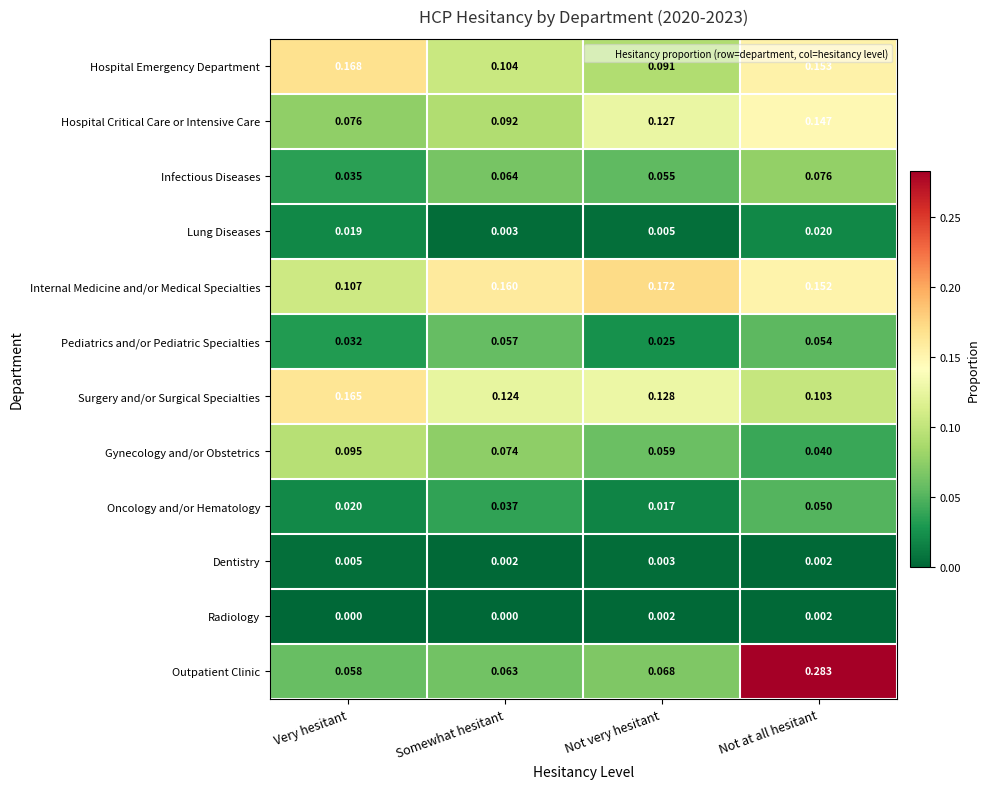

Where is Lung Diseases nearest to the value 0?

Somewhat hesitant